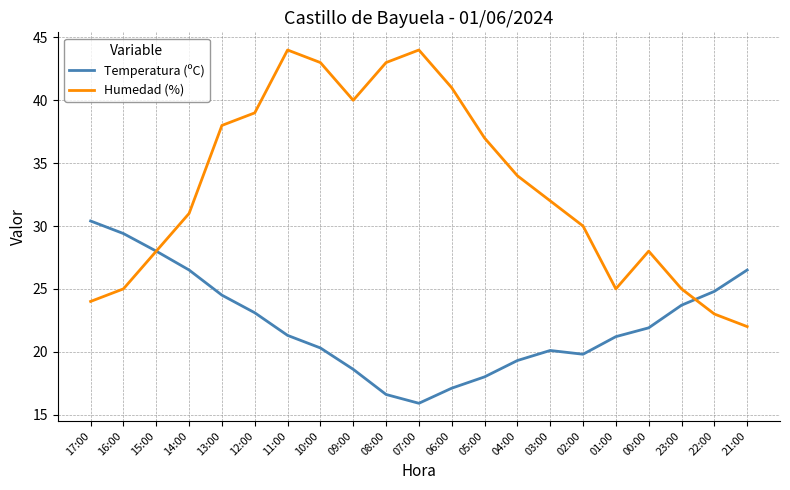

Where is the first local maximum for Humedad (%)?

11:00